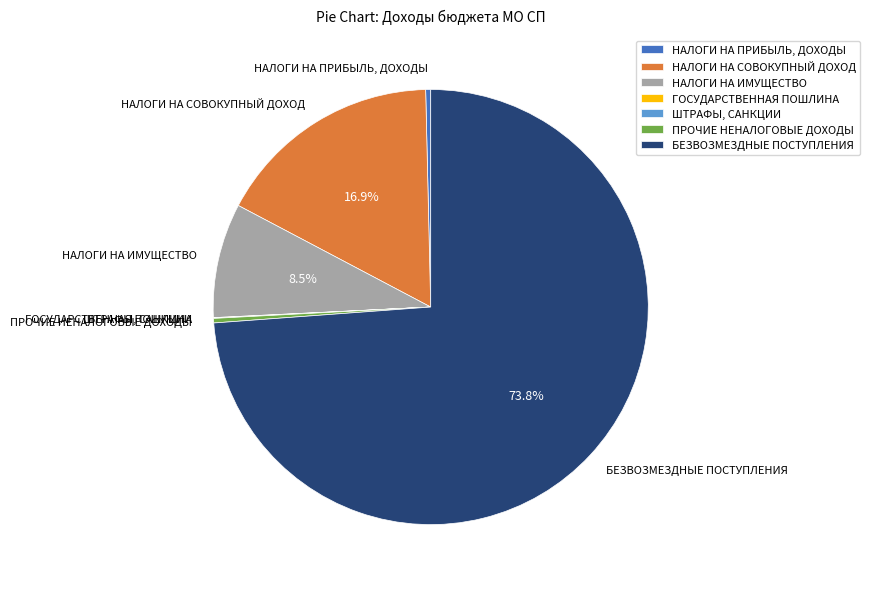

Does any single category account for the majority?

Yes